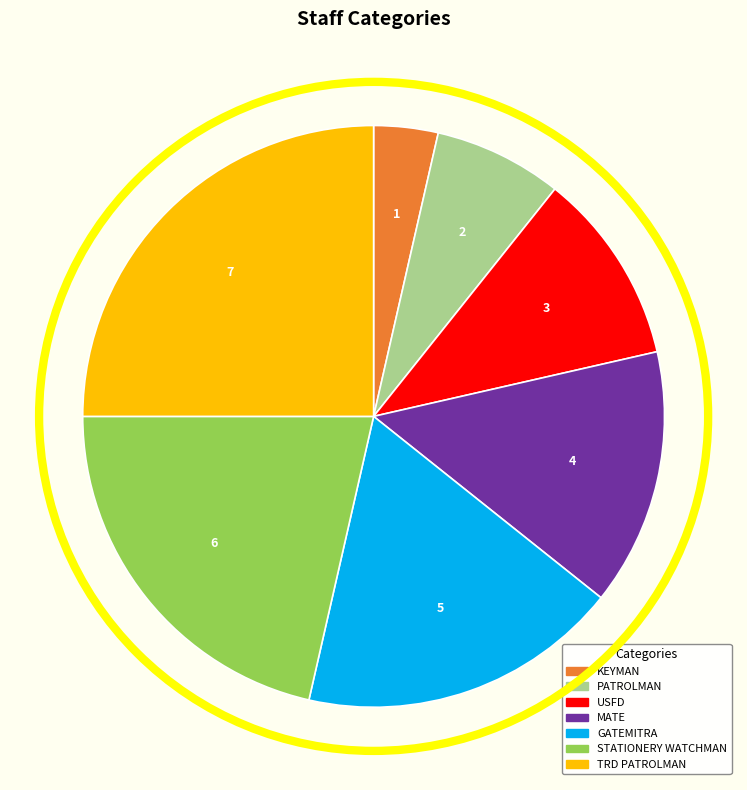

Count the number of slices in the pie.

7